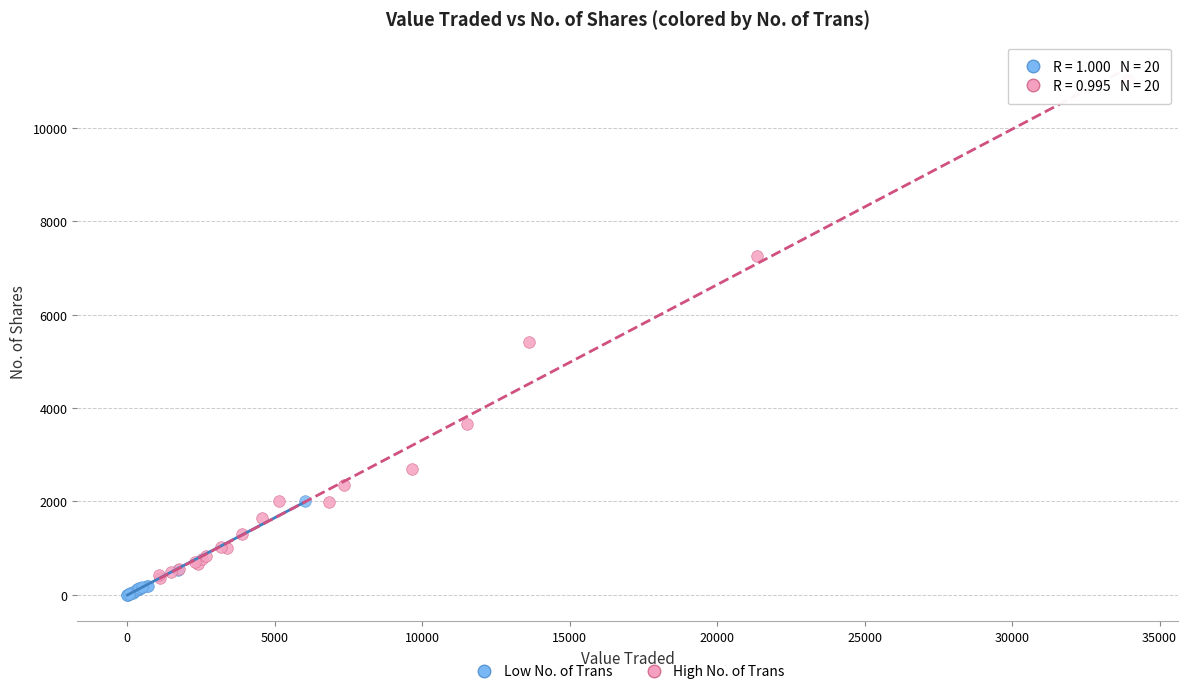

What are all the series names shown in the legend?

Low No. of Trans, High No. of Trans